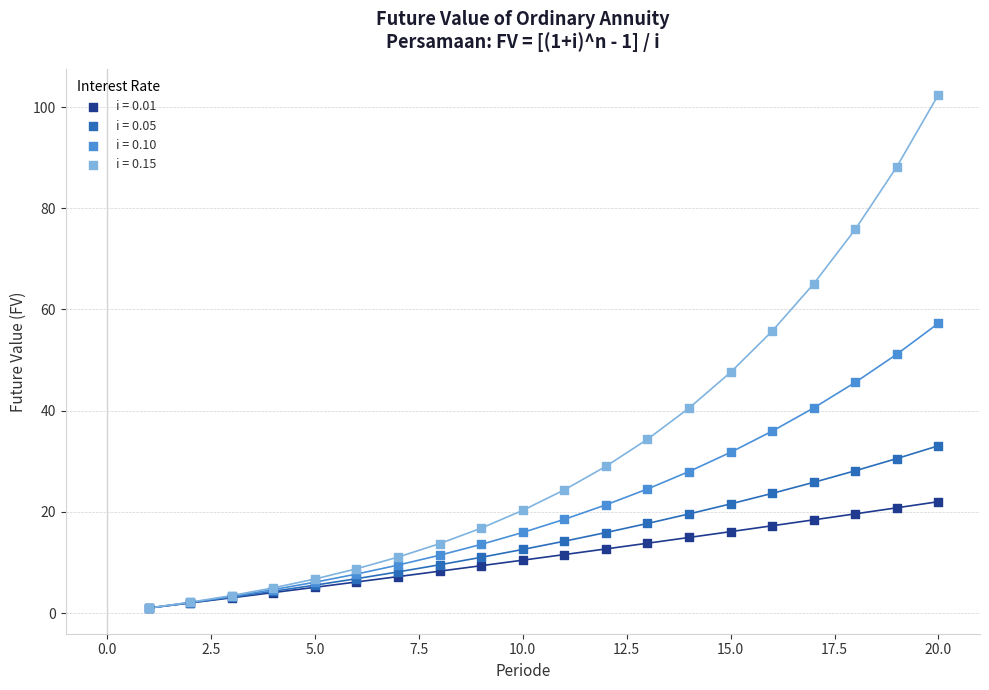

What are all the series names shown in the legend?

i = 0.01, i = 0.05, i = 0.10, i = 0.15